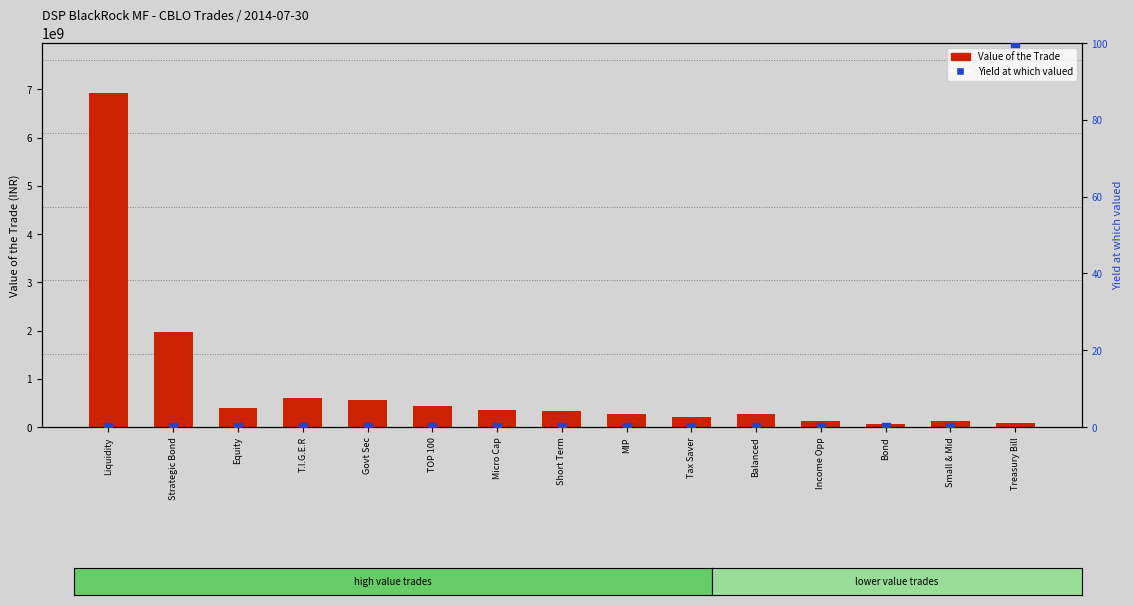

What are all the series names shown in the legend?

Value of the Trade, Yield at which valued